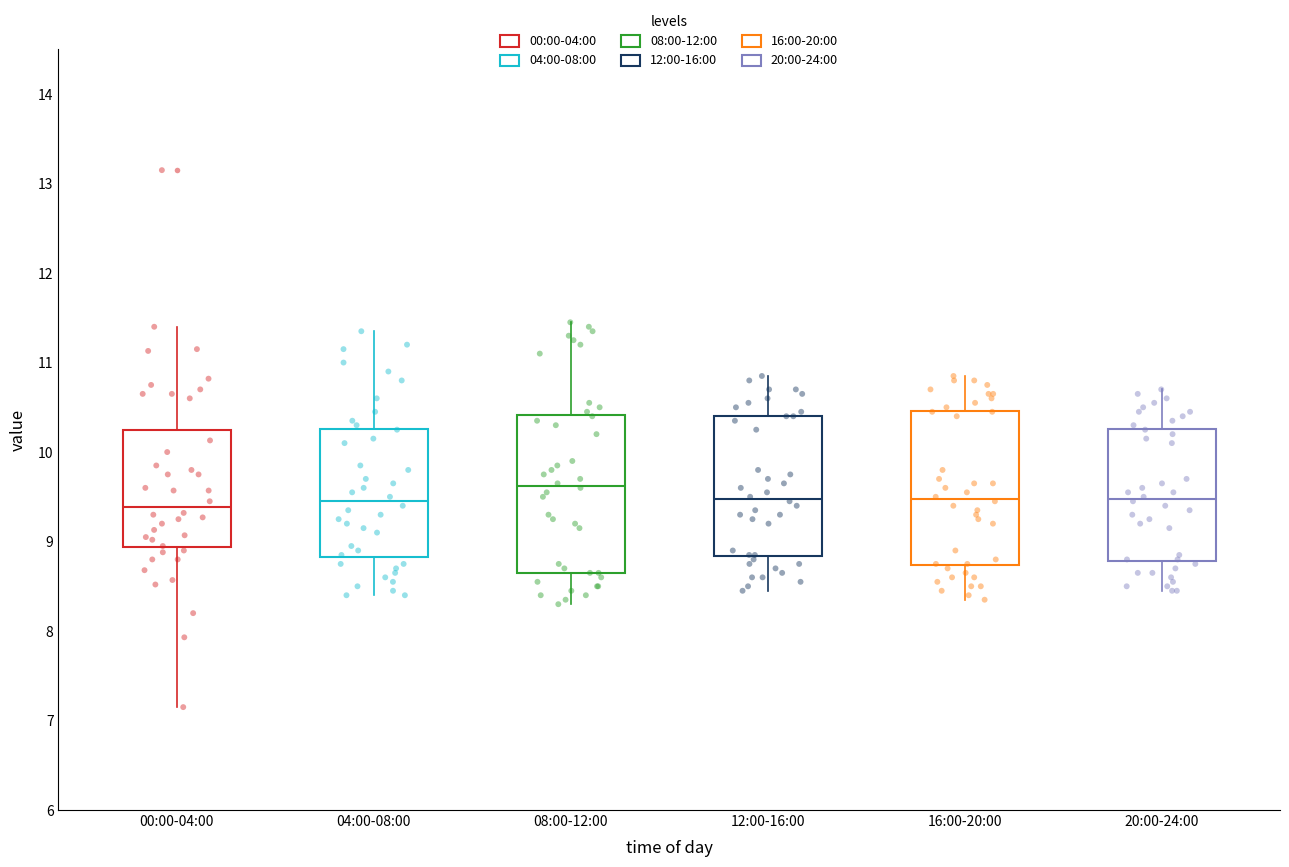

Reading left to right, transcribe this box plot: for each box, give where its median line is, the range the box spans, and where its two whiskers end, as read against the y-axis. The values are not printed on the chart, so give them approximately, as read against the axis.

00:00-04:00: median 9.4, box 8.9 to 10.2, whiskers 7.2 to 11.4
04:00-08:00: median 9.5, box 8.8 to 10.3, whiskers 8.4 to 11.4
08:00-12:00: median 9.6, box 8.7 to 10.4, whiskers 8.3 to 11.5
12:00-16:00: median 9.5, box 8.8 to 10.4, whiskers 8.5 to 10.9
16:00-20:00: median 9.5, box 8.7 to 10.5, whiskers 8.4 to 10.9
20:00-24:00: median 9.5, box 8.8 to 10.3, whiskers 8.5 to 10.7